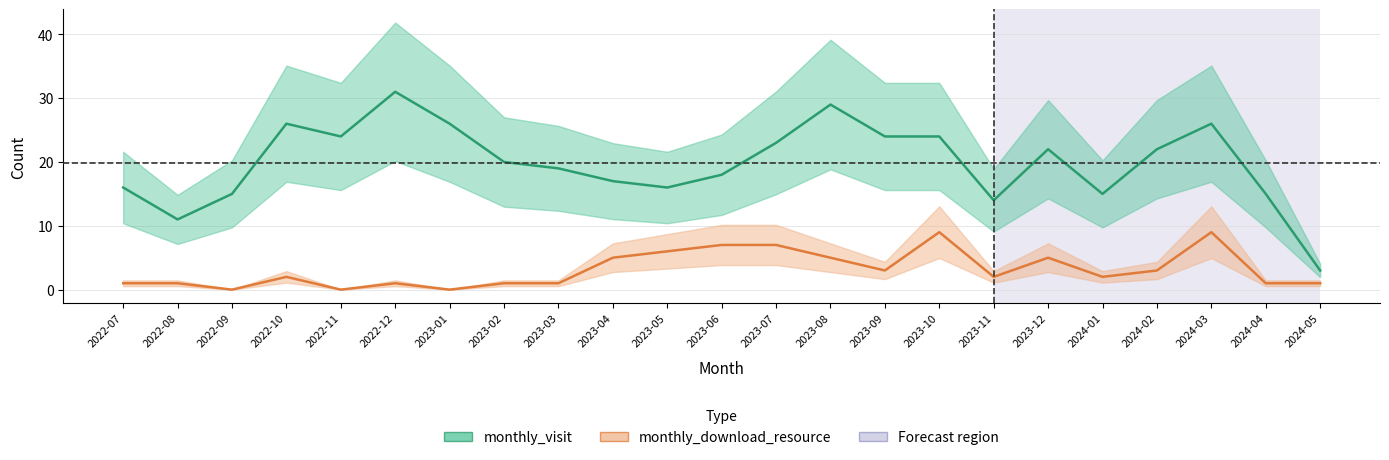

Which series has the largest total across all categories?

monthly_visit_line